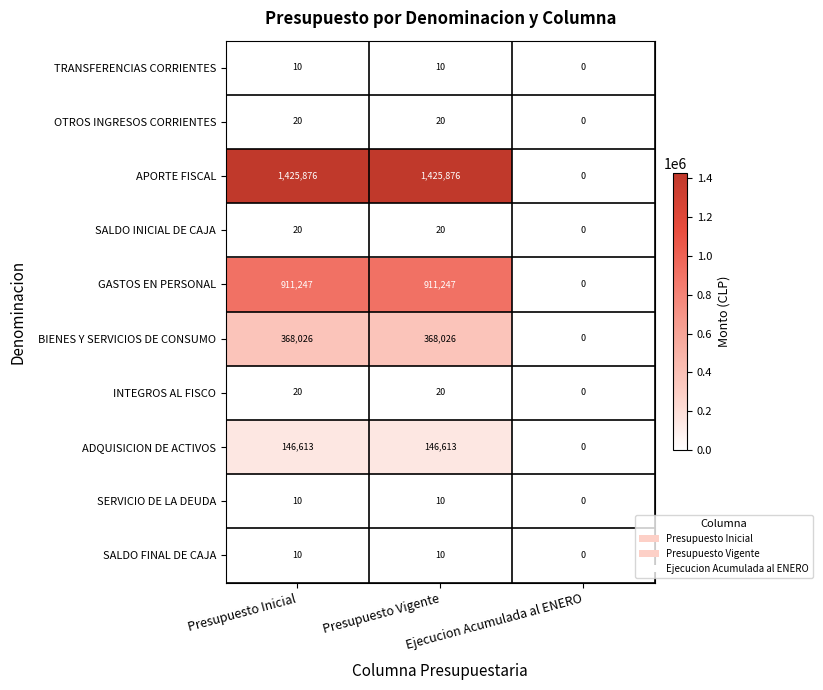

What is the maximum value for TRANSFERENCIAS CORRIENTES?

10